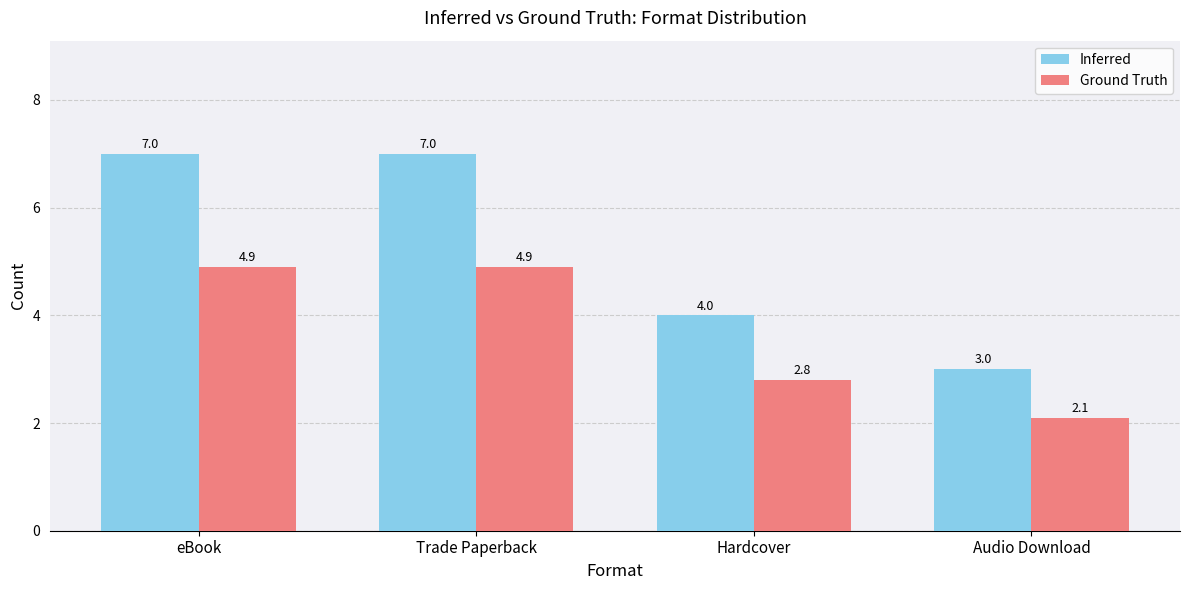

What position from the right is Hardcover?

2